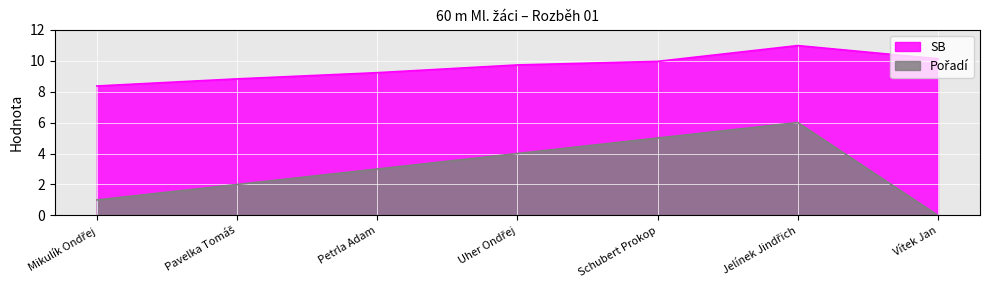

Which category has the lowest value in the Pořadí series?

Vítek Jan